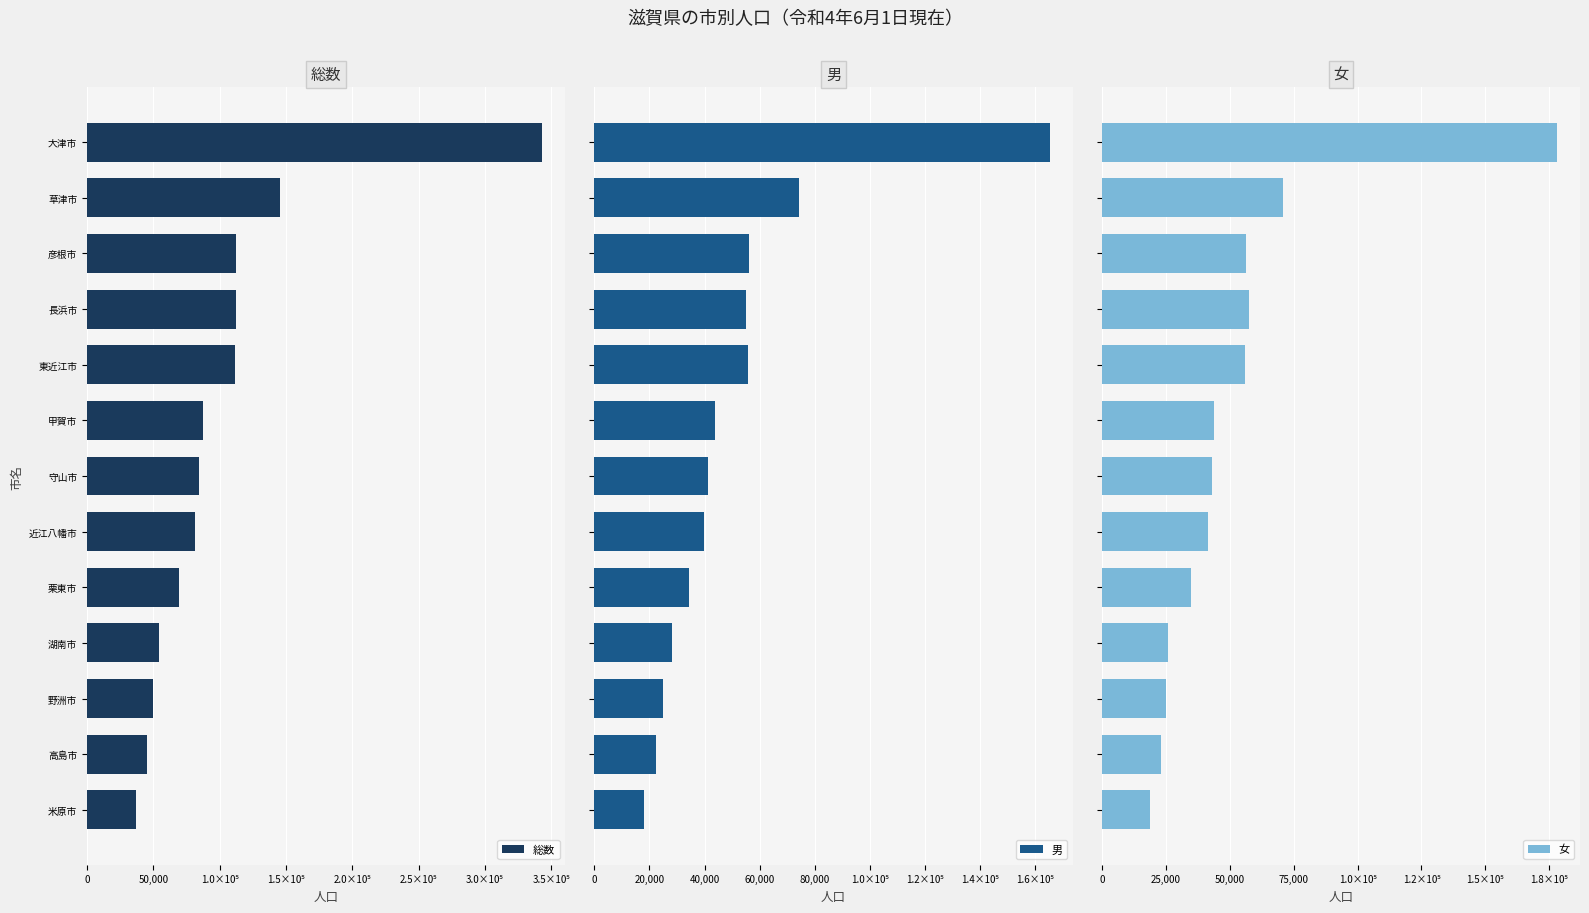

Which series has the largest total across all categories?

総数